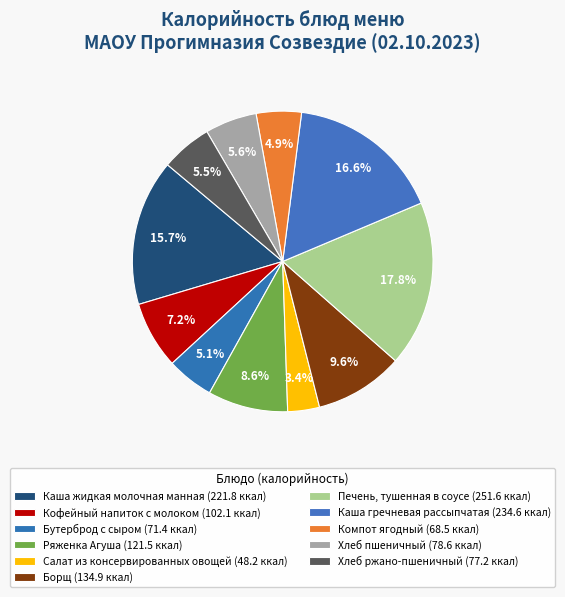

Is it true that Хлеб пшеничный is 1% of the pie?

False